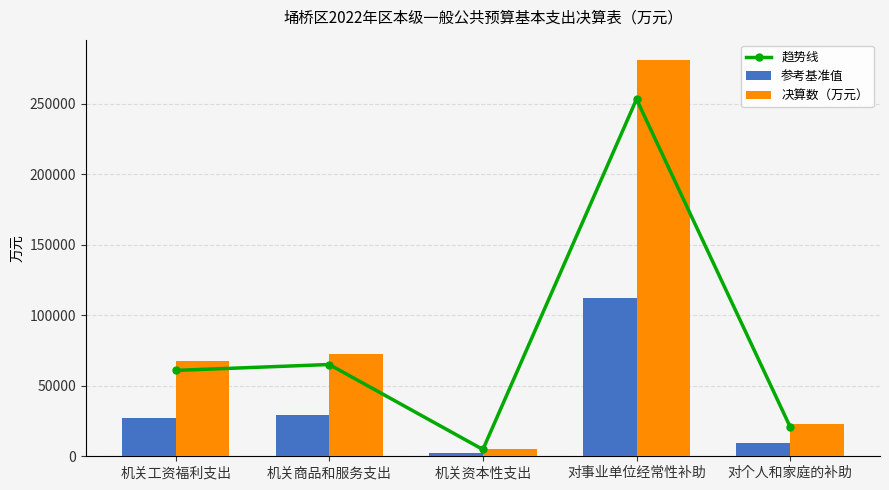

What are all the series names shown in the legend?

趋势线, 参考基准值, 决算数（万元）